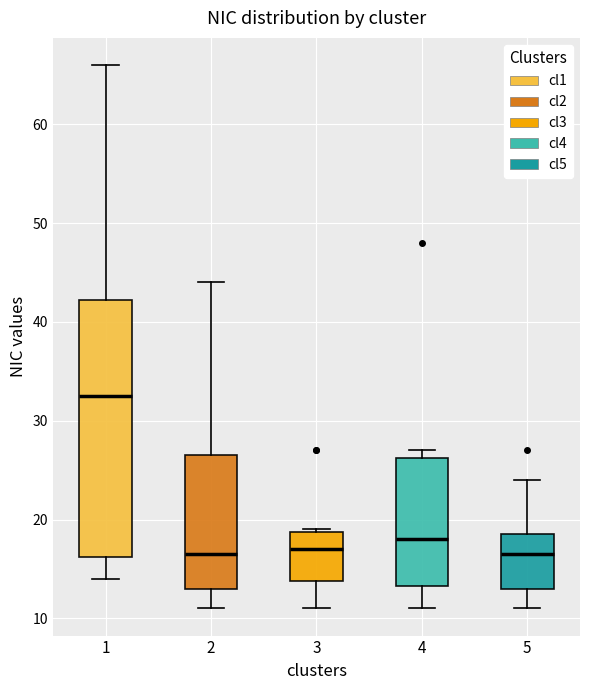

Reading left to right, read every box against the y-axis: the position of its median line, the range the box covers, and the ends of its whiskers. The values are not printed on the chart, so give them approximately, as read against the axis.

1: median 33, box 16 to 42, whiskers 14 to 66
2: median 17, box 13 to 27, whiskers 11 to 44
3: median 17, box 14 to 19, whiskers 11 to 19
4: median 18, box 13 to 26, whiskers 11 to 27
5: median 17, box 13 to 19, whiskers 11 to 24